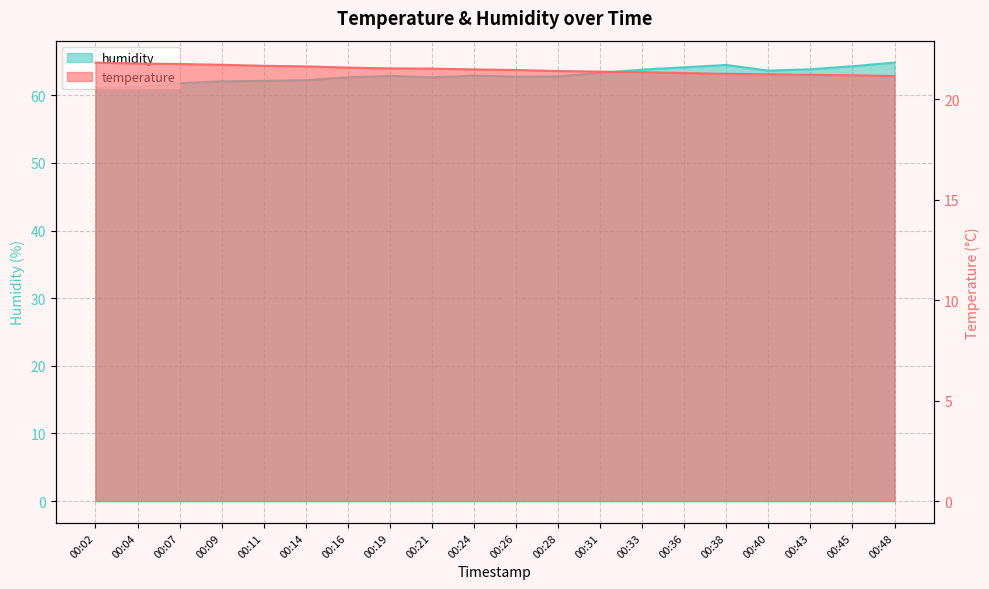

Between 00:21 and 00:19, which is larger?

00:19